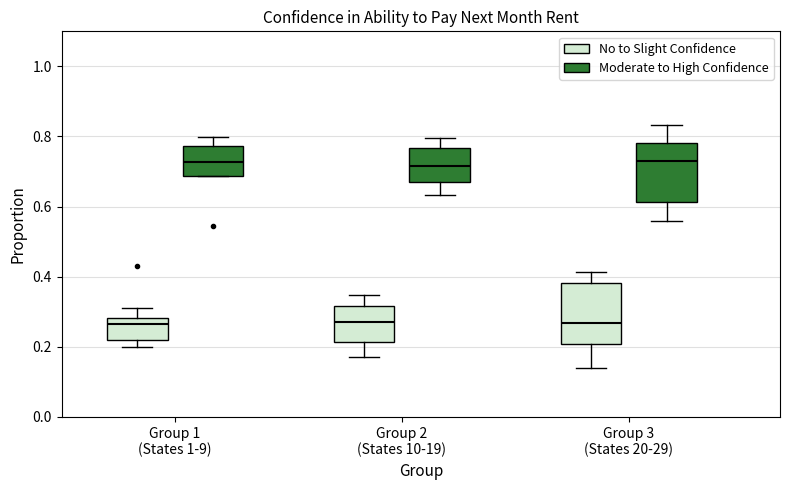

Where does the median line of the box for Group 3 (States 20-29) (Moderate to High Confidence) sit on the y-axis? The values are not printed on the chart, so give them approximately, as read against the axis.

0.72